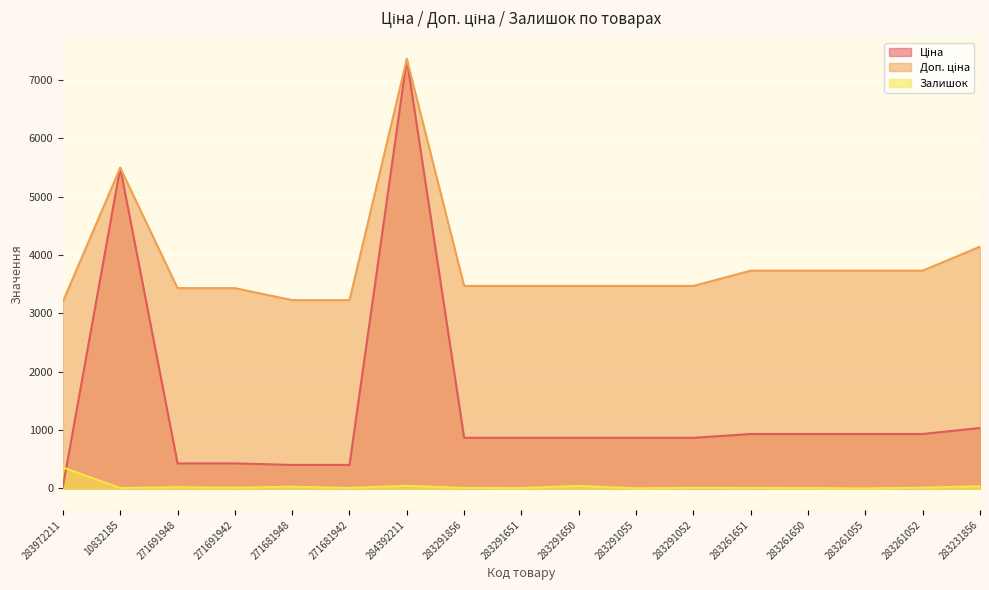

Does the chart display data point markers on the line(s)?

No